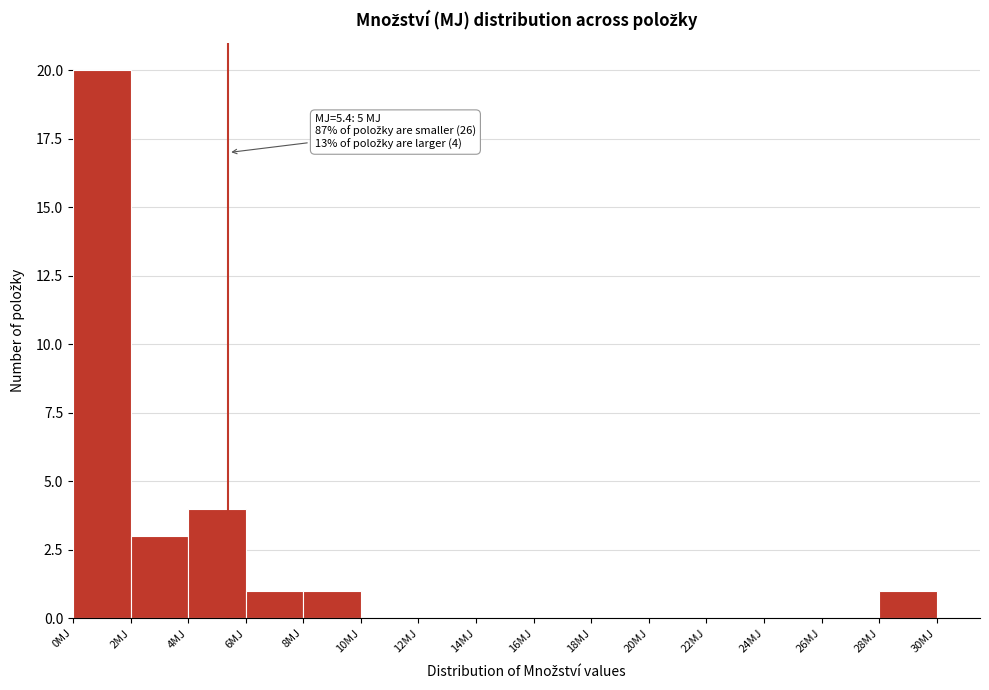

Over which range of the x-axis is the bar tallest?

0 to 2